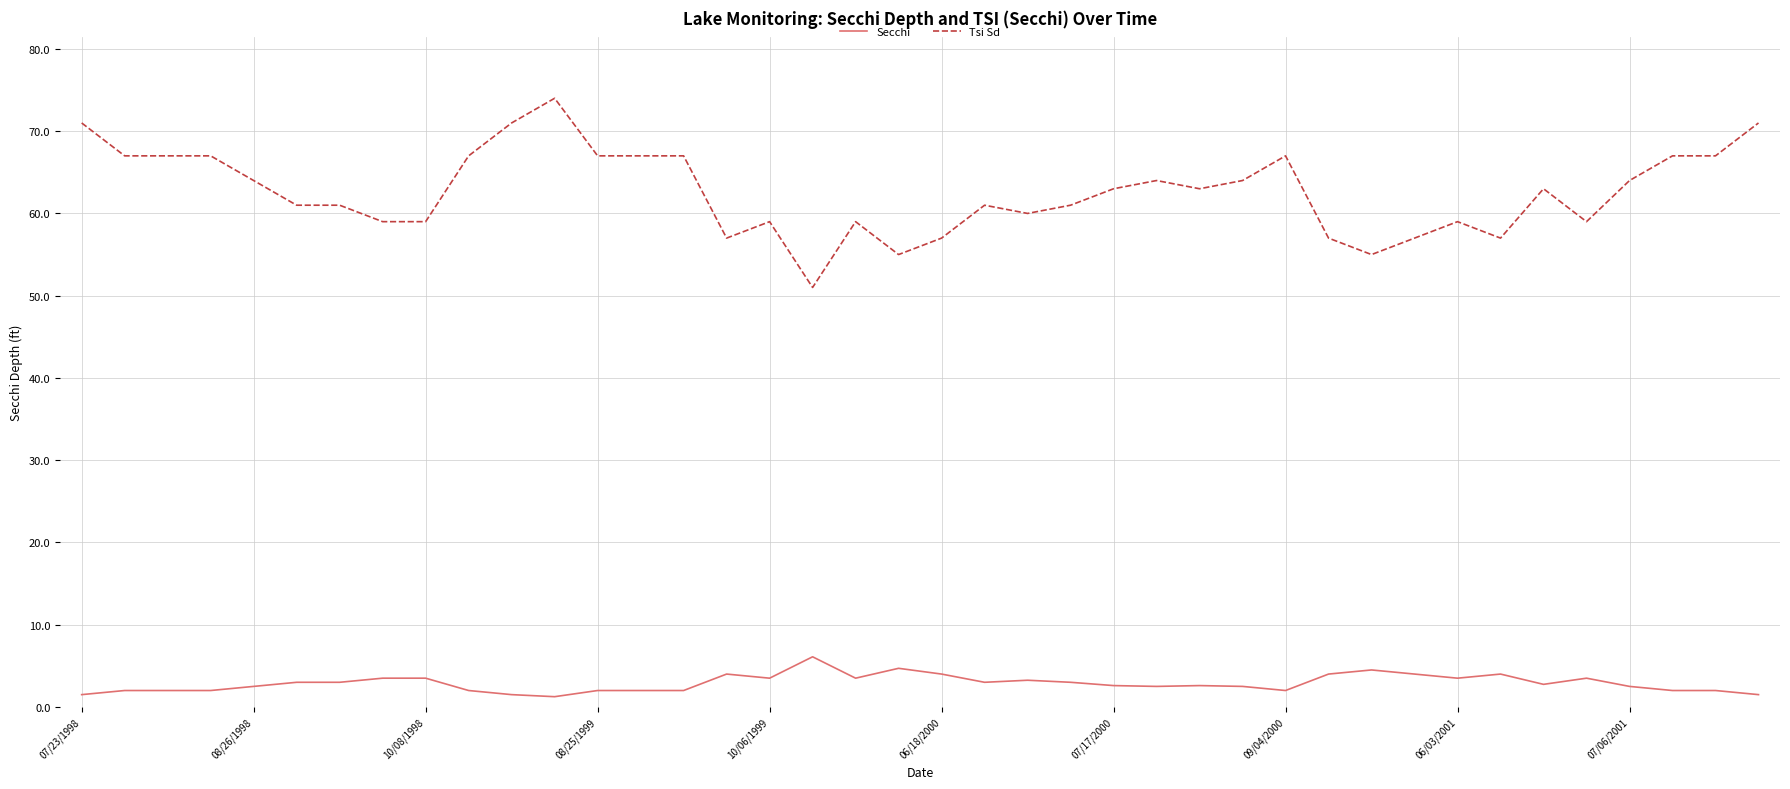

True or false: Secchi and Tsi Sd cross at least once.

False